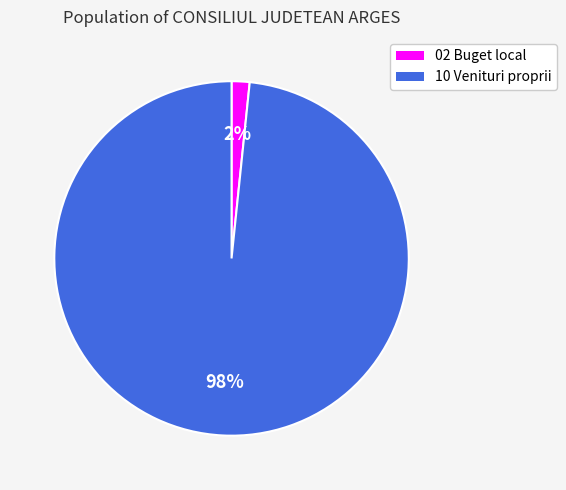

Rank the categories by value from lowest to highest.

02 Buget local, 10 Venituri proprii